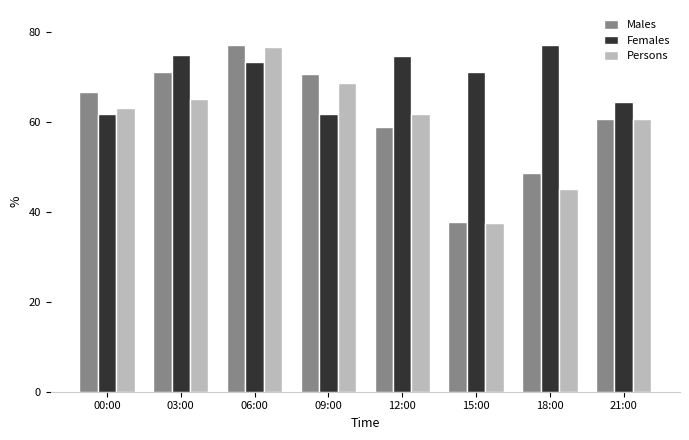

At which label does Females reach its peak?

18:00